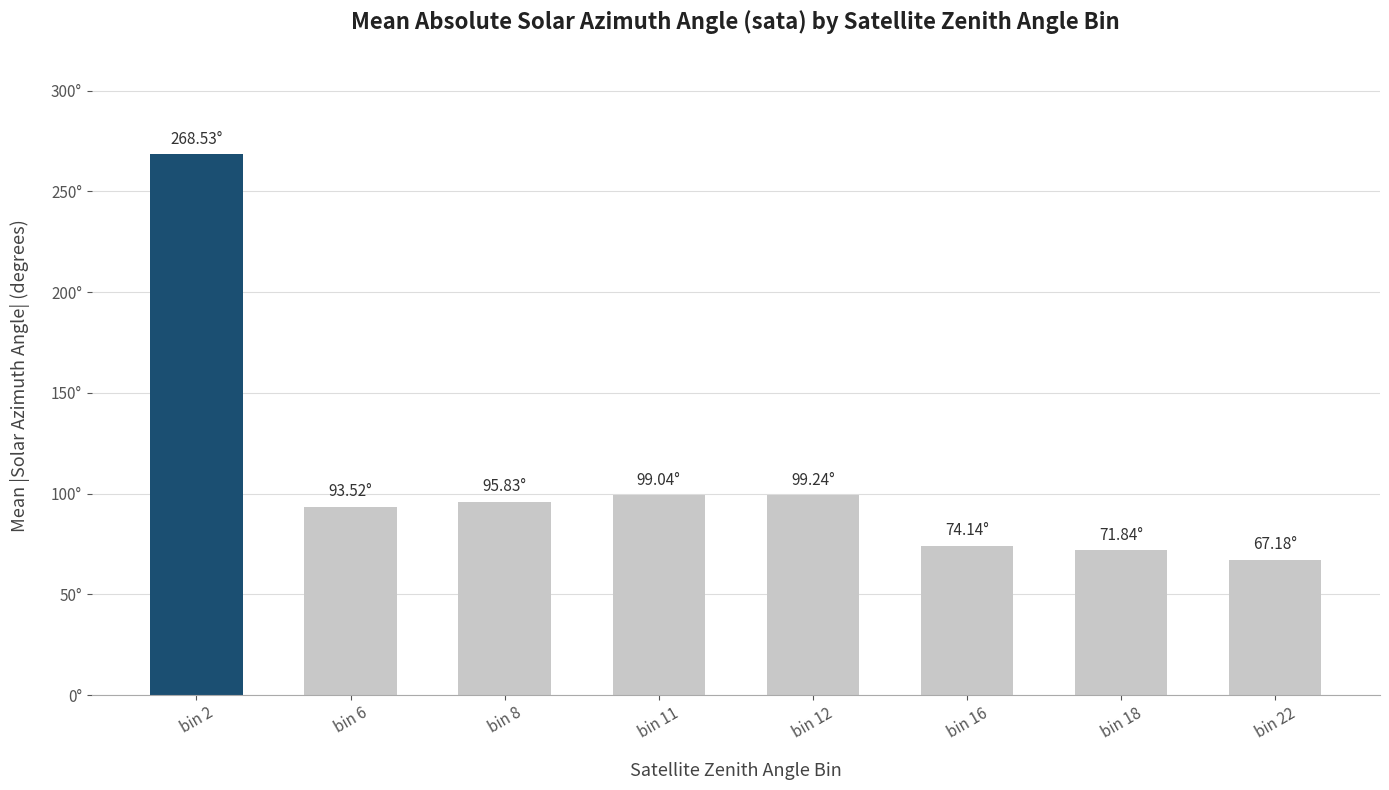

The chart shows a value of 67.2 at bin 22. True or false?

True